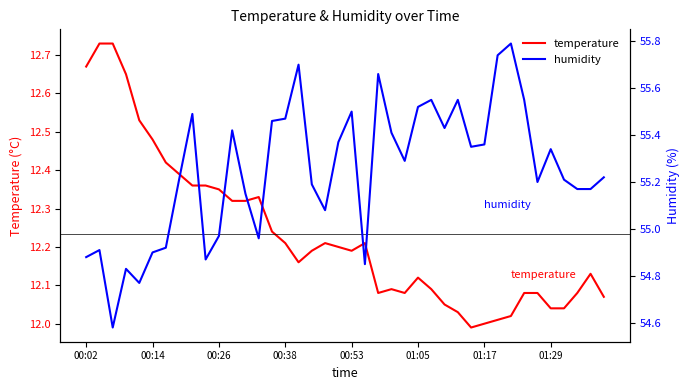

What is the minimum value for humidity?

54.6